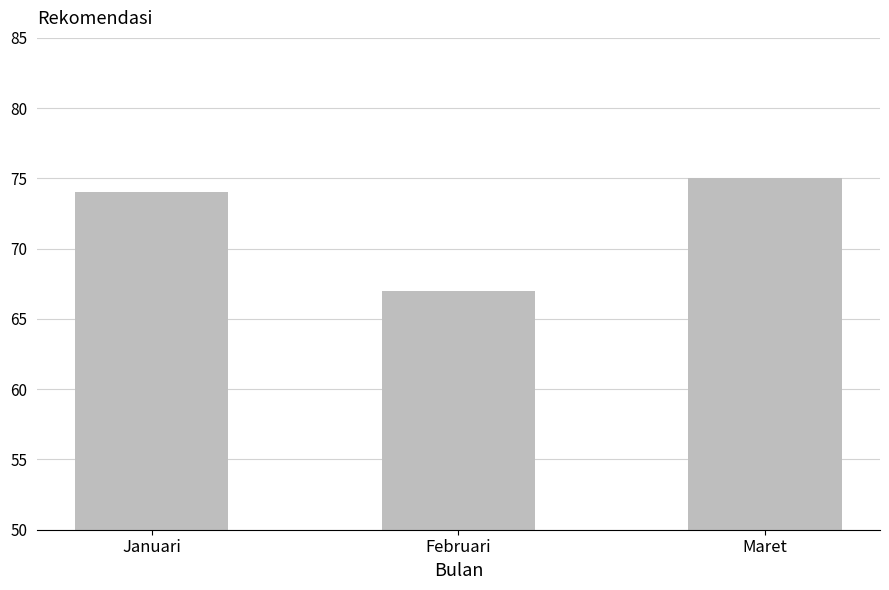

List the labels in order of value, largest first.

Maret, Januari, Februari